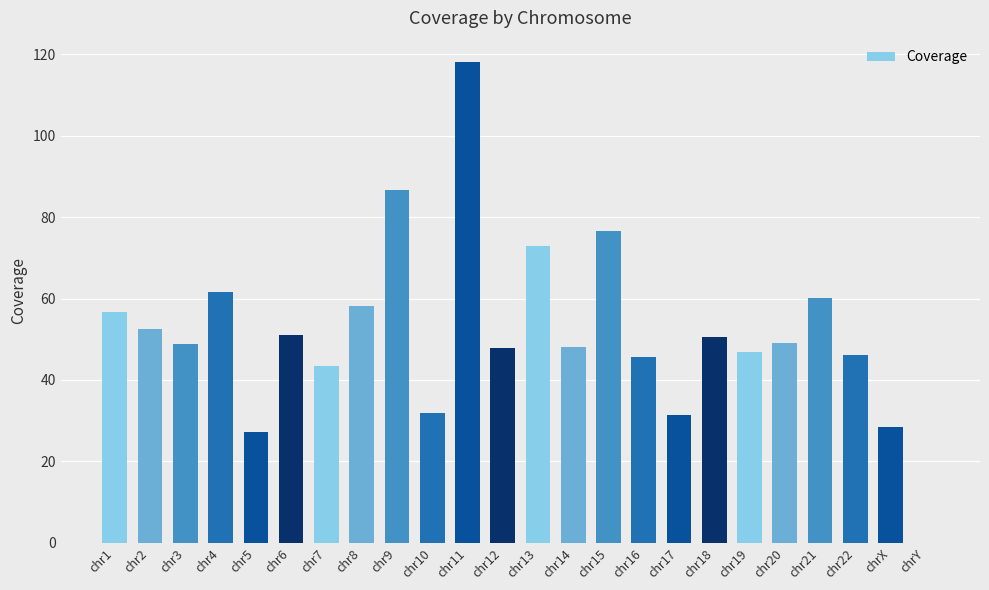

What is the approximate value at chr9?

86.6